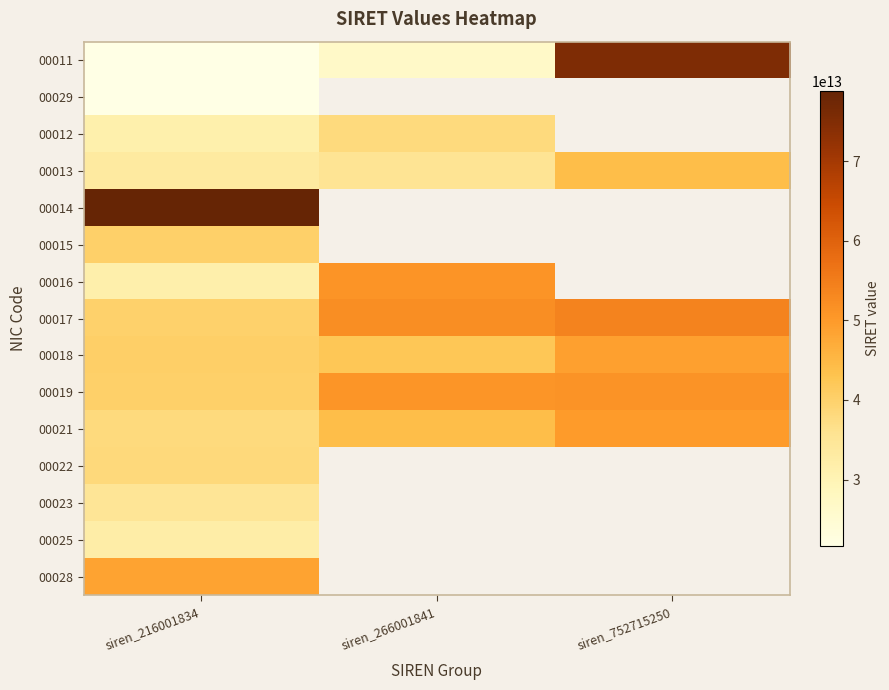

Is the value of 00011 at siren_266001841 greater than the value of 00017 at siren_266001841?

No